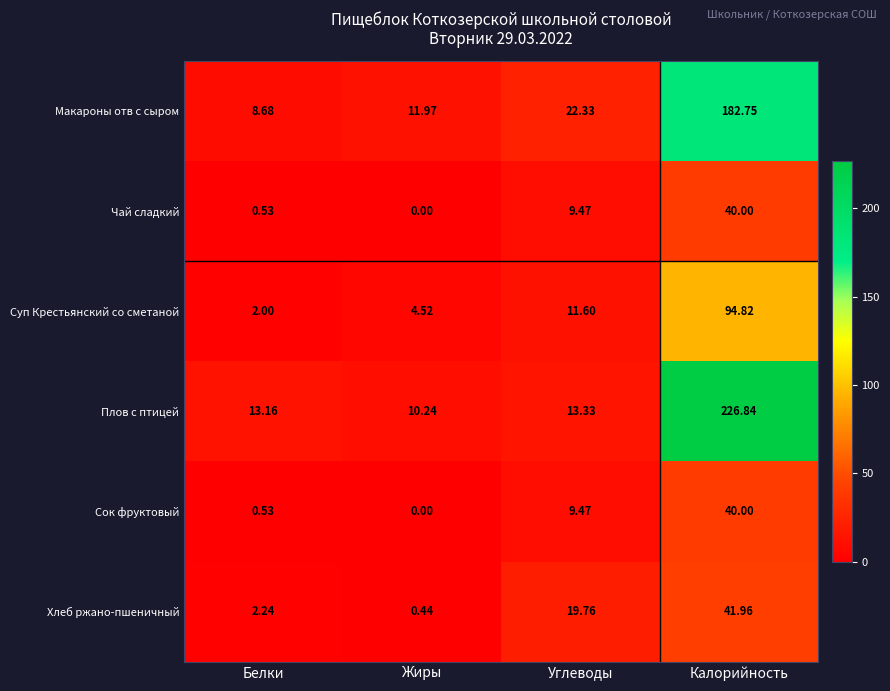

Which series has the widest spread of values?

Плов с птицей